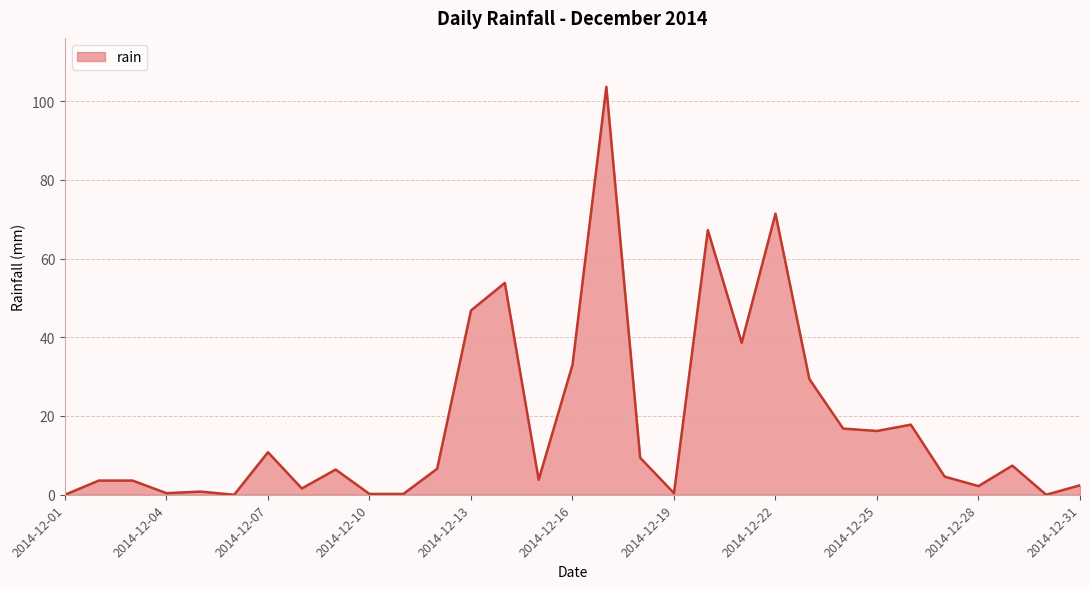

What is the difference between the maximum and minimum values?

103.6